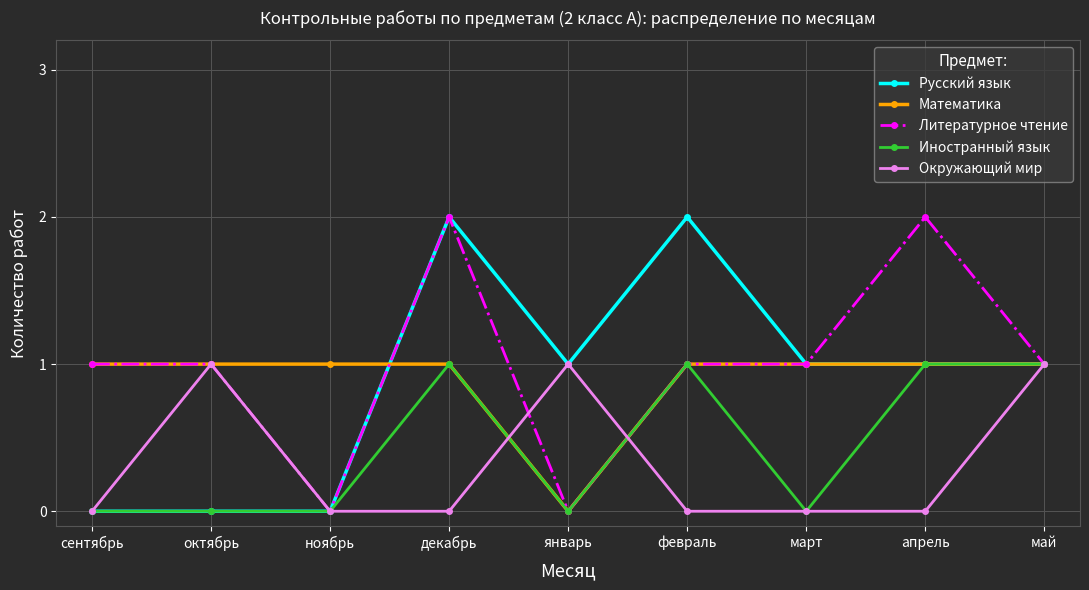

Is the value of Русский язык at май greater than the value of Окружающий мир at март?

Yes